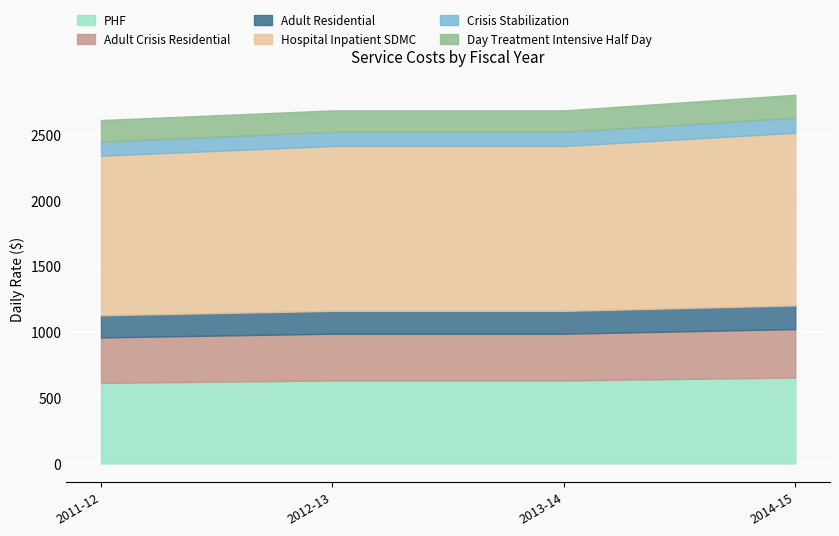

What is the lowest value of the PHF series?

612.5